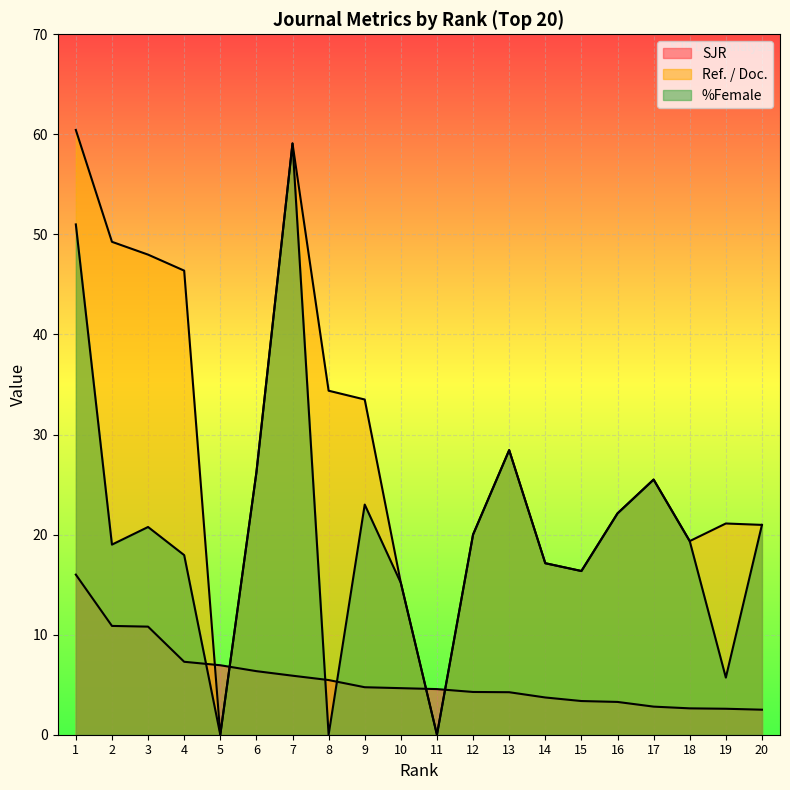

At 5, list the series in order from smallest to largest.

Ref. / Doc., %Female, SJR